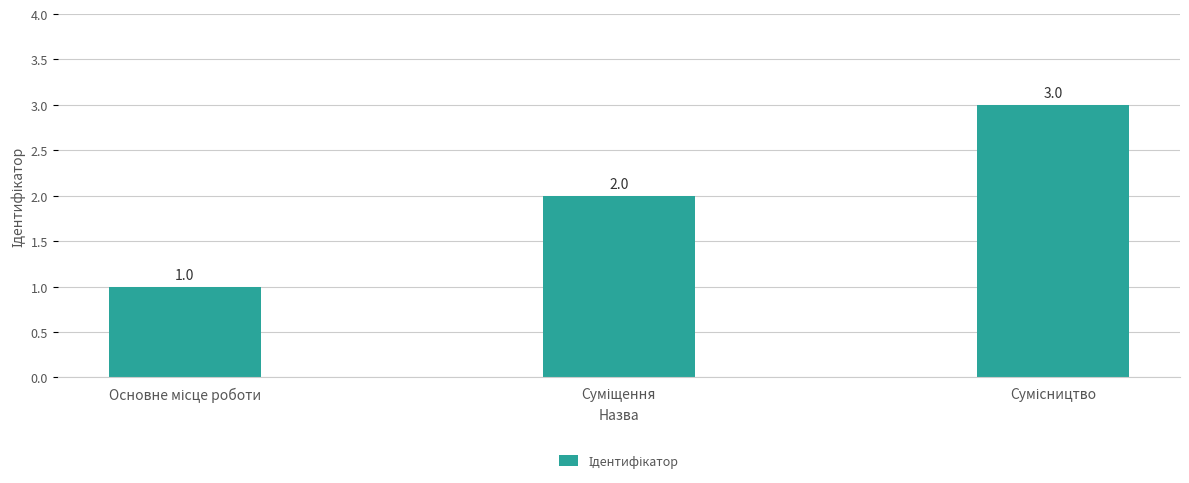

What is the value of the 3rd bar from the left?

3